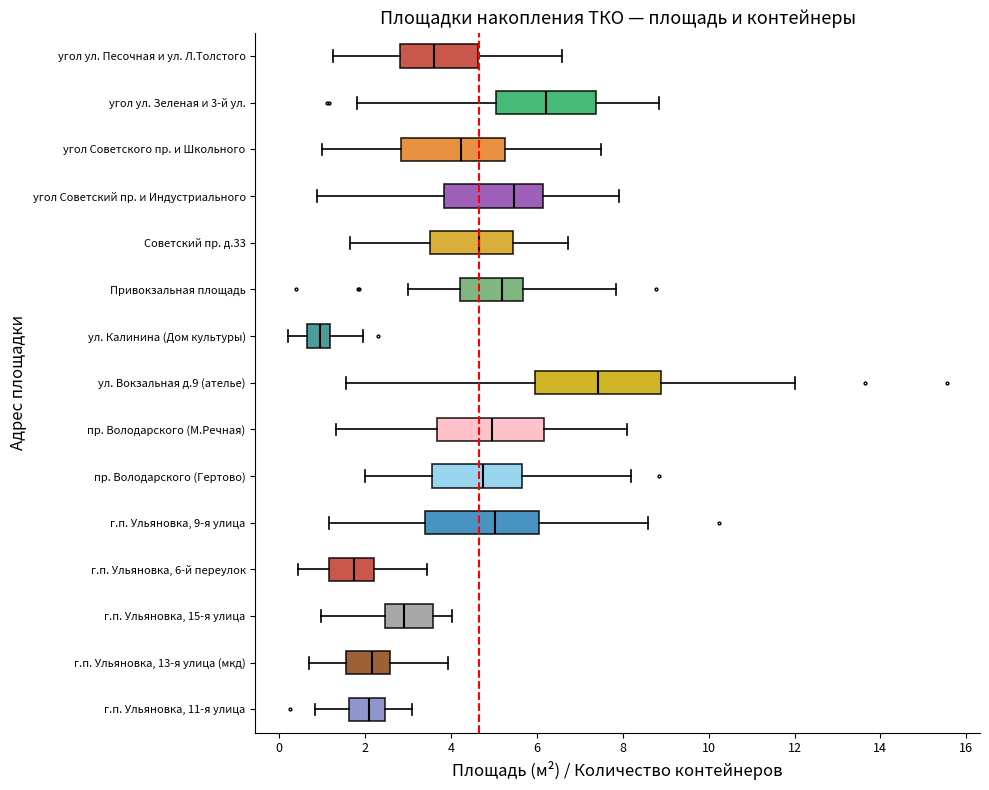

Comparing the boxes themselves (not the whiskers), which one is the widest?

ул. Вокзальная д.9 (ателье)